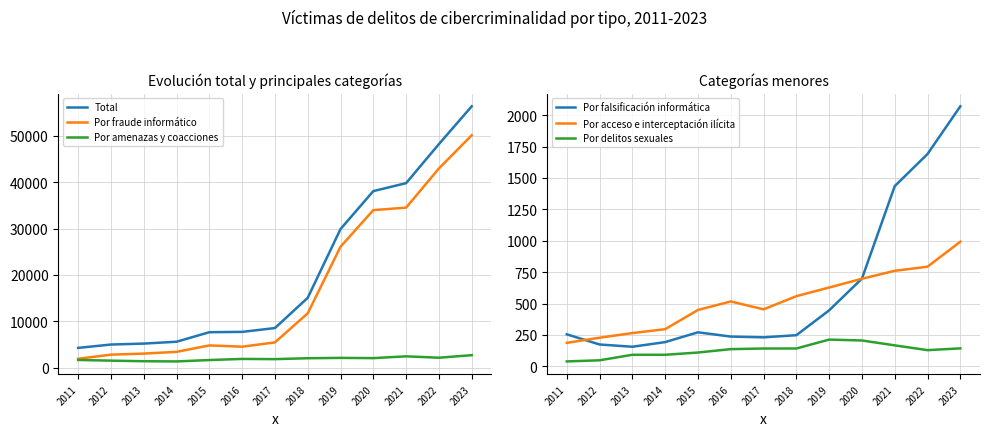

Rank the series by their maximum value, from lowest to highest.

Por delitos sexuales, Por acceso e interceptación ilícita, Por falsificación informática, Por amenazas y coacciones, Por fraude informático, Total